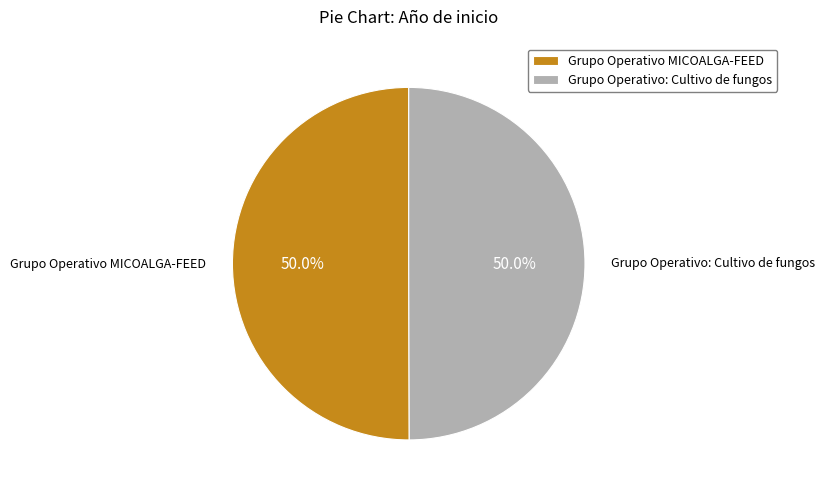

Combined, do Grupo Operativo: Cultivo de fungos and Grupo Operativo MICOALGA-FEED account for over 50%?

Yes